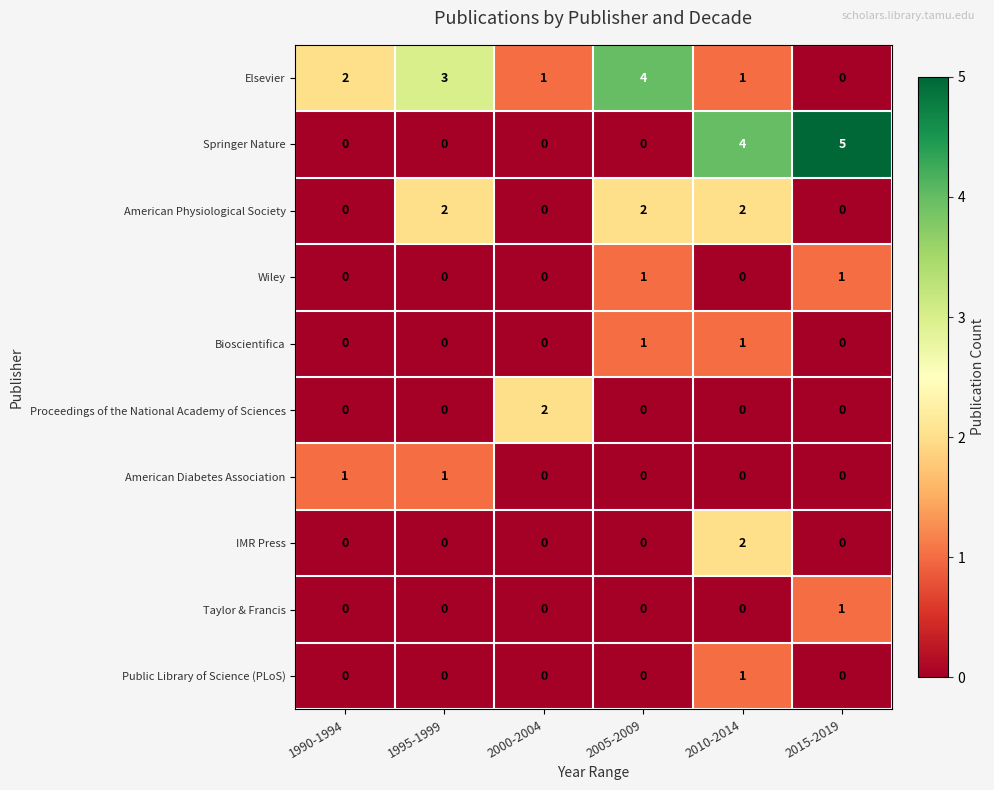

The value of Springer Nature at 1990-1994 is -3. True or false?

False